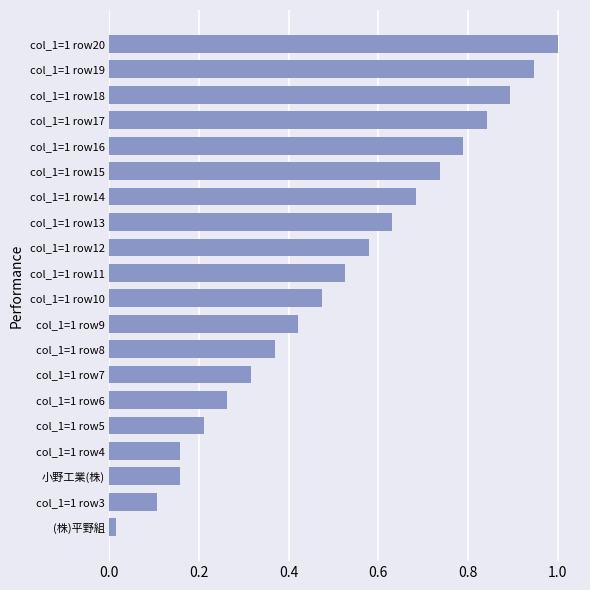

Which label corresponds to the smallest value in the chart?

(株)平野組